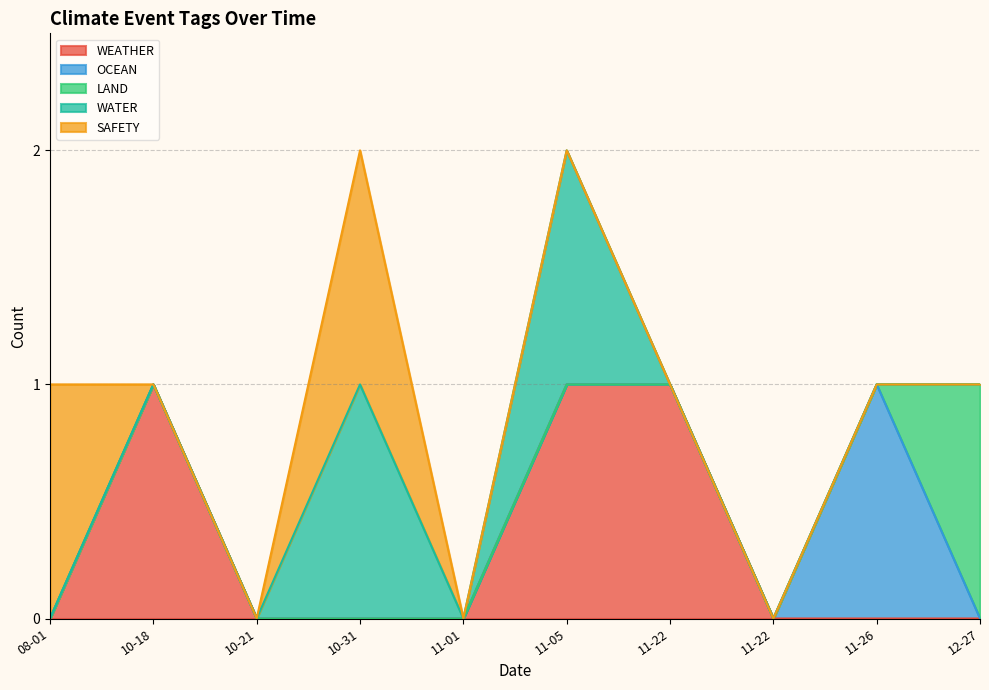

At which label does OCEAN reach its minimum?

2023-08-01